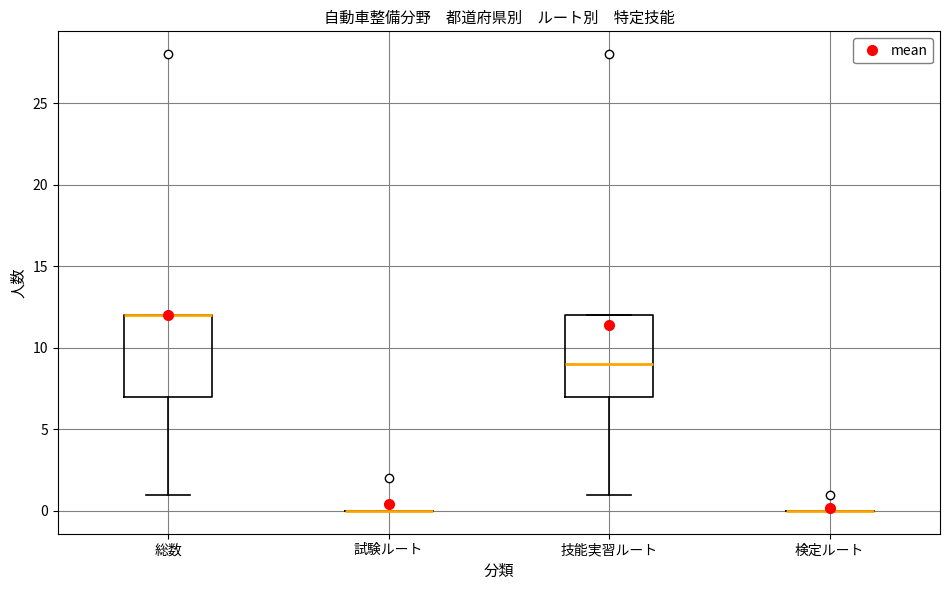

Reading left to right, read every box against the y-axis: the position of its median line, the range the box covers, and the ends of its whiskers. The values are not printed on the chart, so give them approximately, as read against the axis.

総数: median 12 (drawn on the box's upper edge), box 7 to 12, whiskers 1 to 12
試験ルート: box collapsed to a line at 0, whiskers 0 to 0
技能実習ルート: median 9, box 7 to 12, whiskers 1 to 12
検定ルート: box collapsed to a line at 0, whiskers 0 to 0